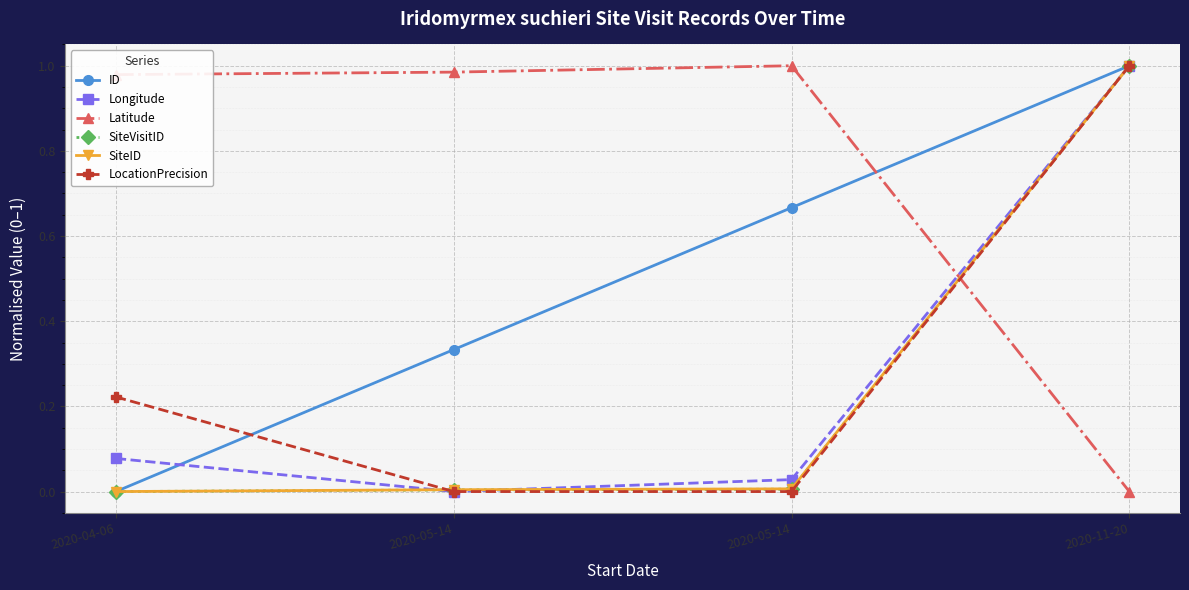

Is this an area chart (filled region under the line)?

No